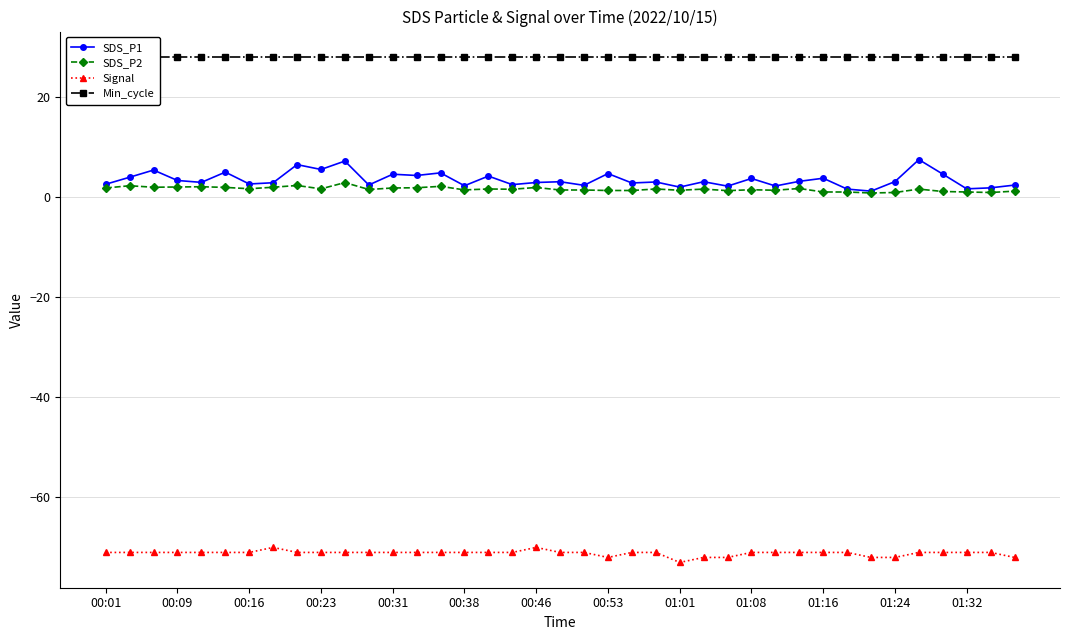

What is the difference between the maximum and minimum values in the SDS_P2 series?

2.1